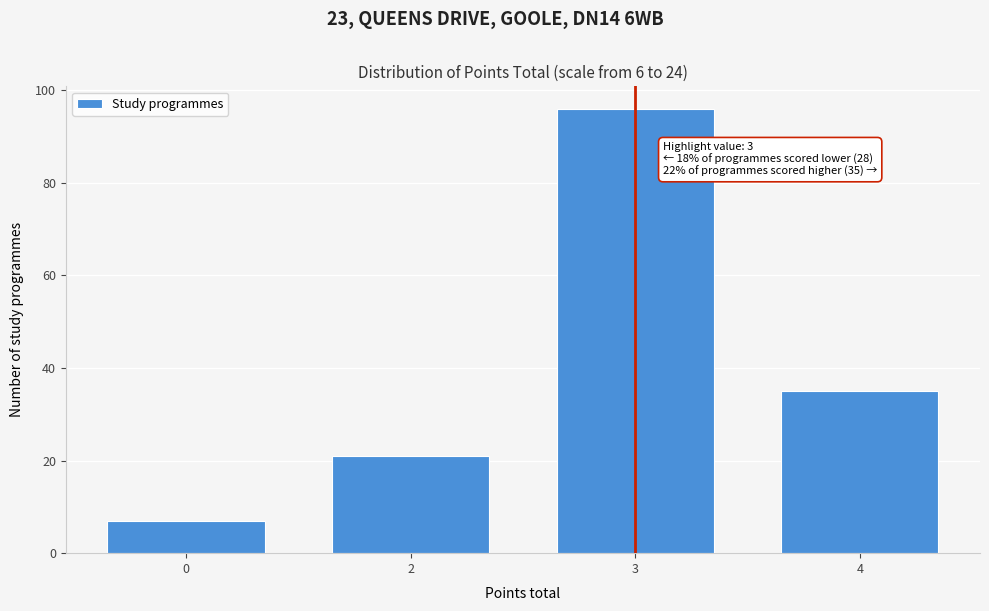

Reading right to left, what are all the values shown in this chart?

35	96	21	7